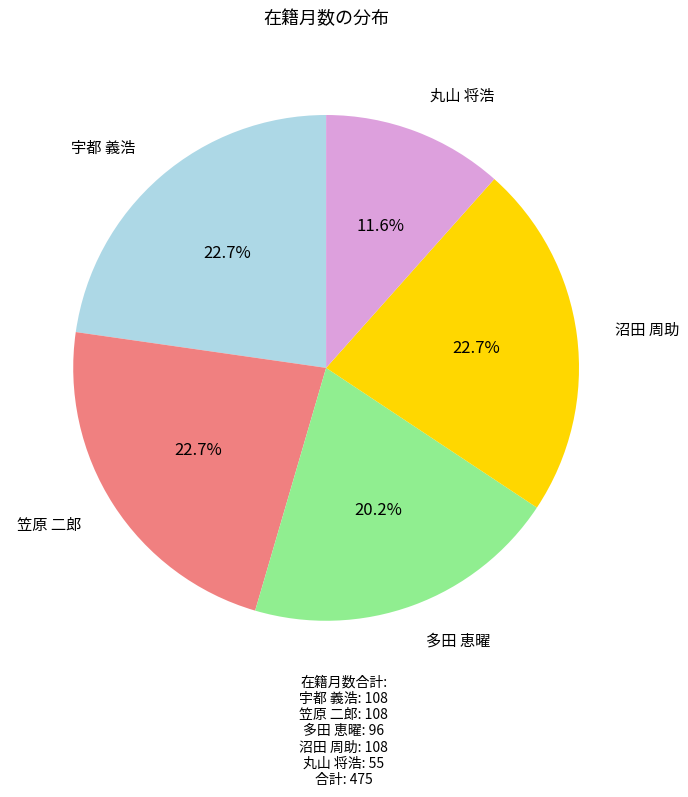

What is the smallest slice in the pie chart?

丸山 将浩